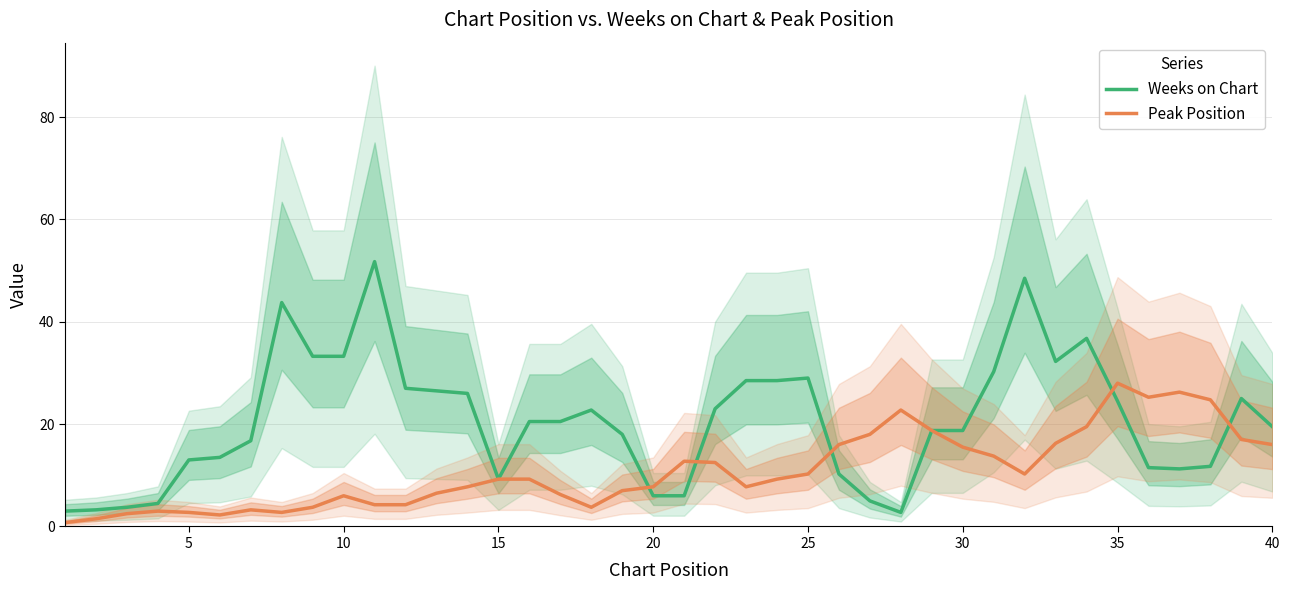

Is it true that Weeks on Chart equals 9.2 at 15?

True